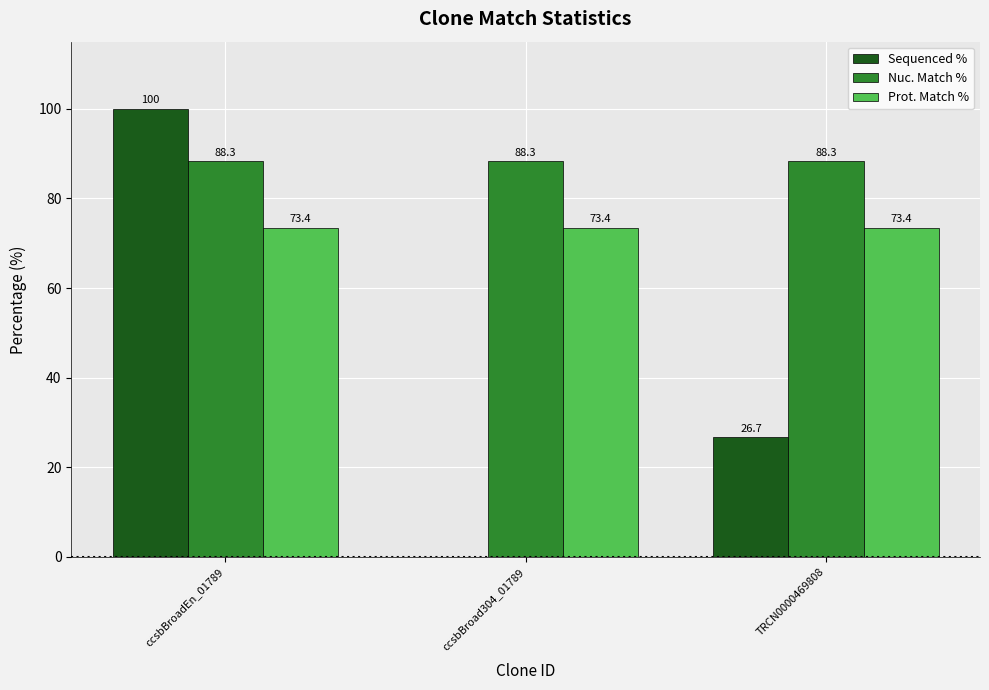

Is it true that Nuc. Match % equals 130.7 at ccsbBroad304_01789?

False